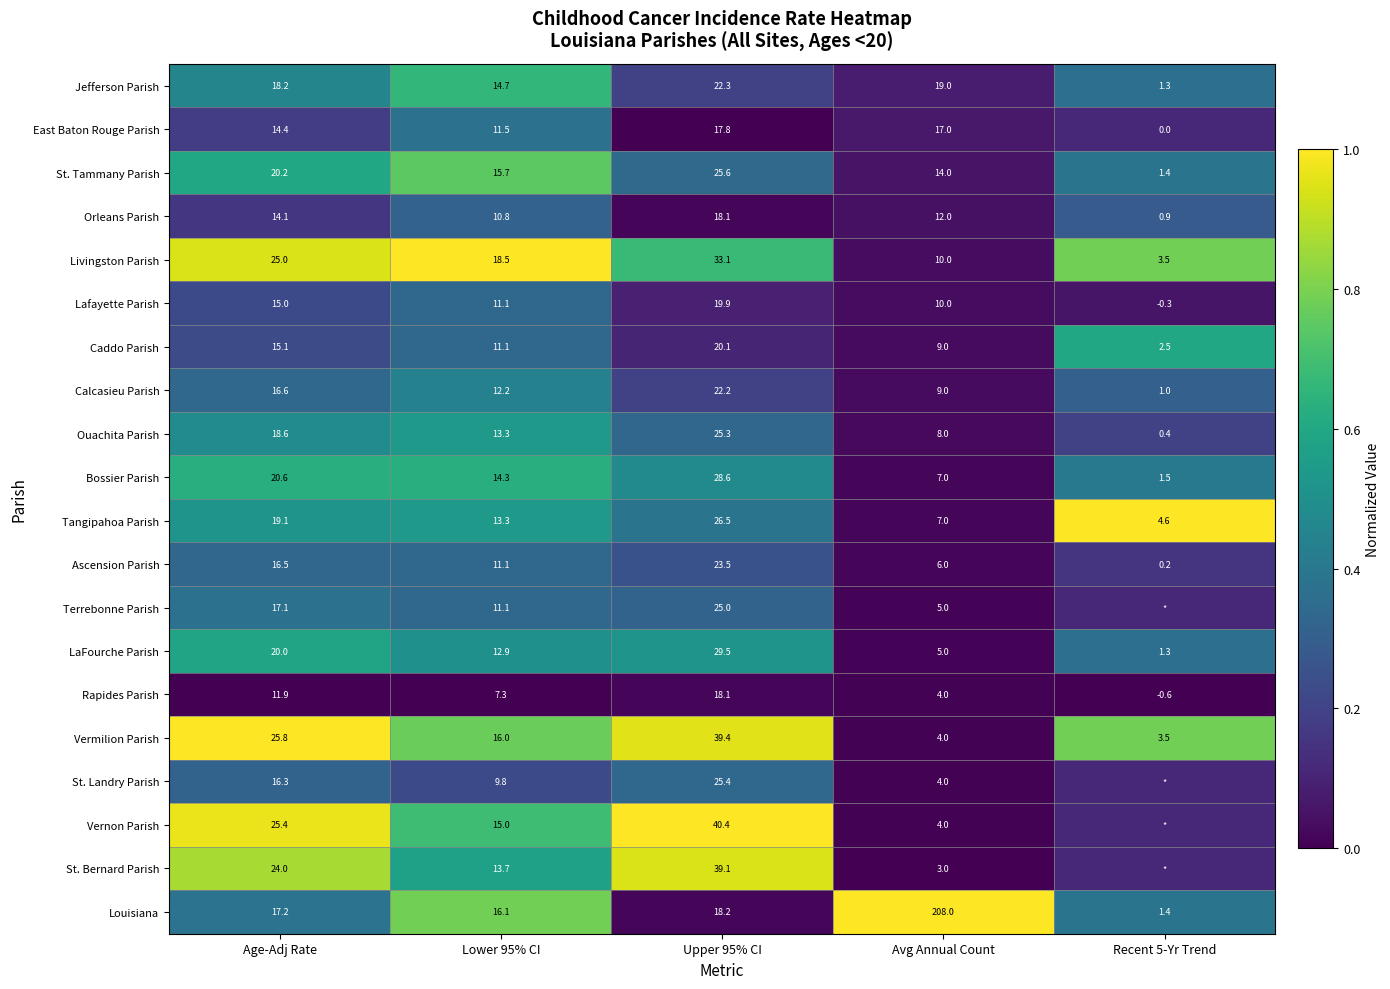

Which series changed the most between Age-Adj Rate and Lower 95% CI?

Vernon Parish